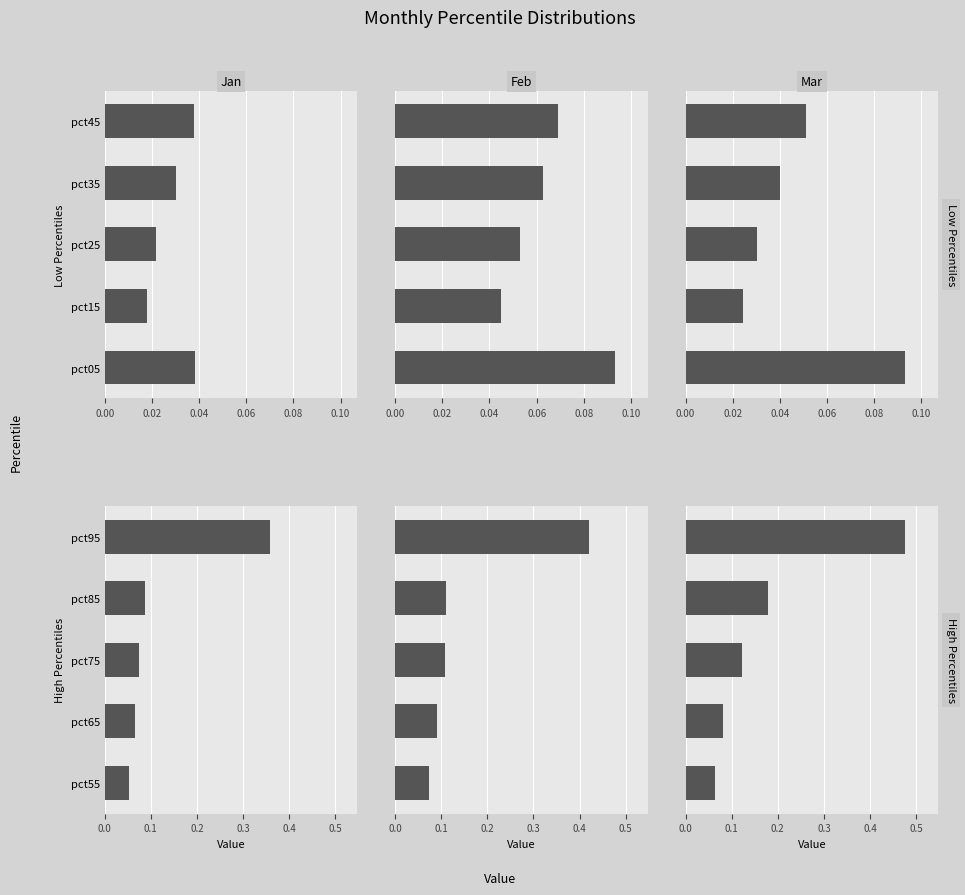

What is the lowest value of the Mar series?

0.1